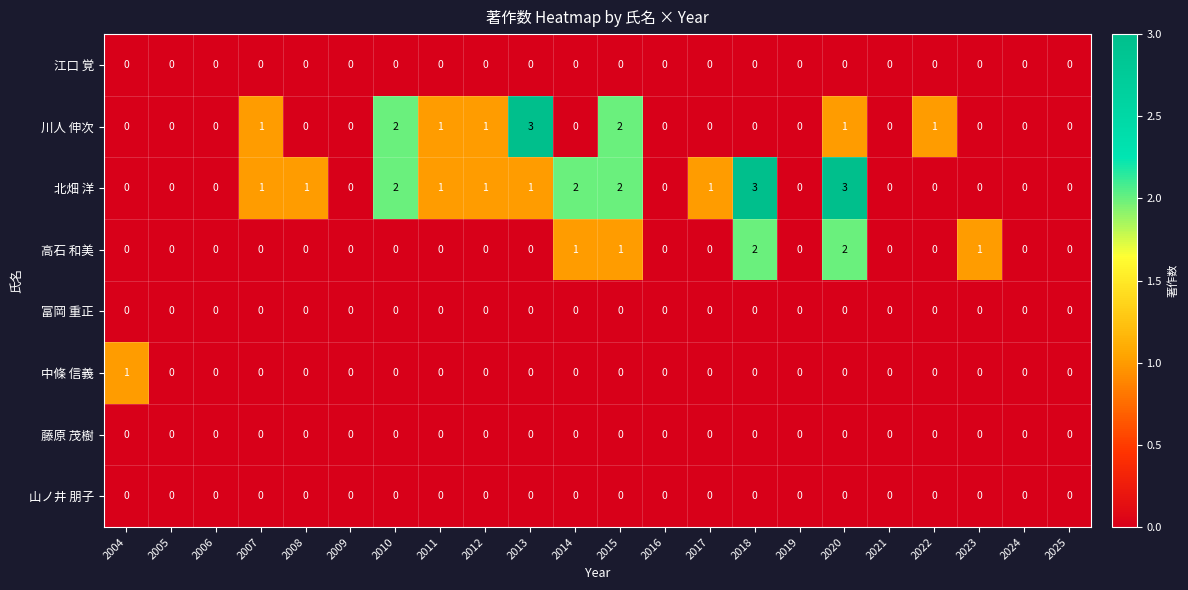

Count the number of categories in the chart.

22